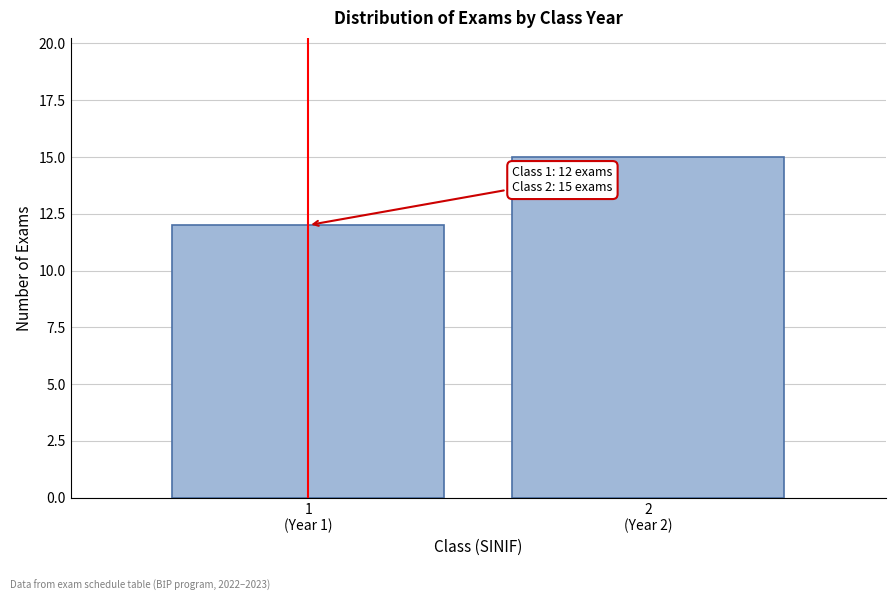

Reading left to right, list all the values displayed in this chart.

12	15